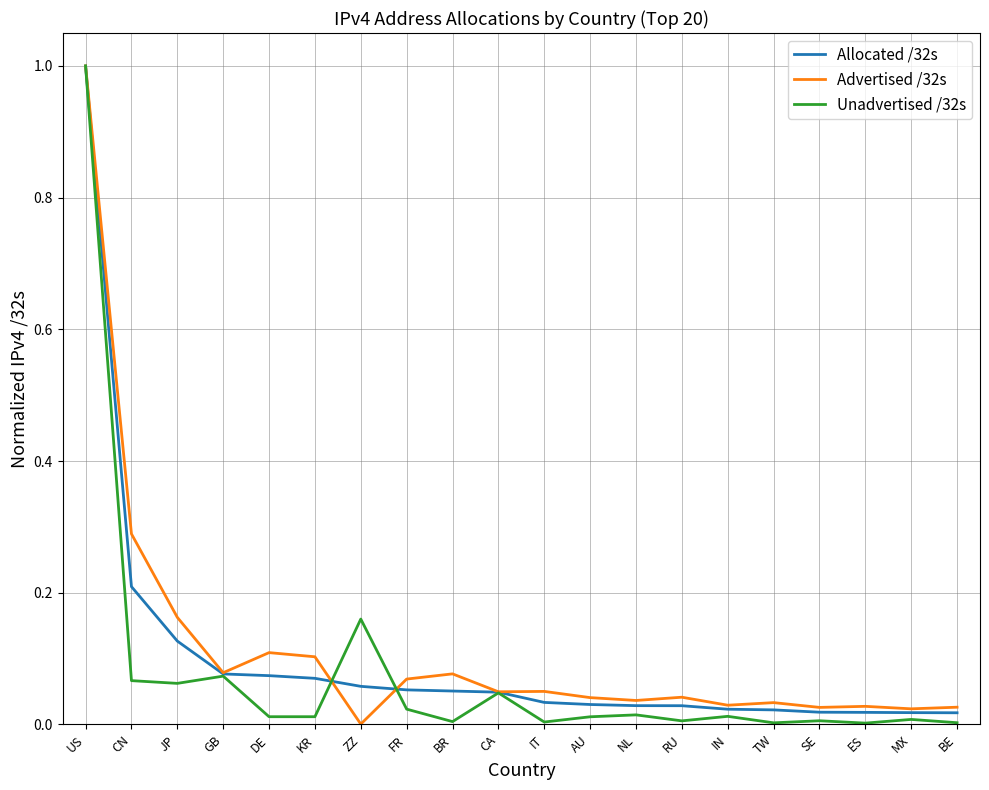

At which category is the sum across all series the highest?

US